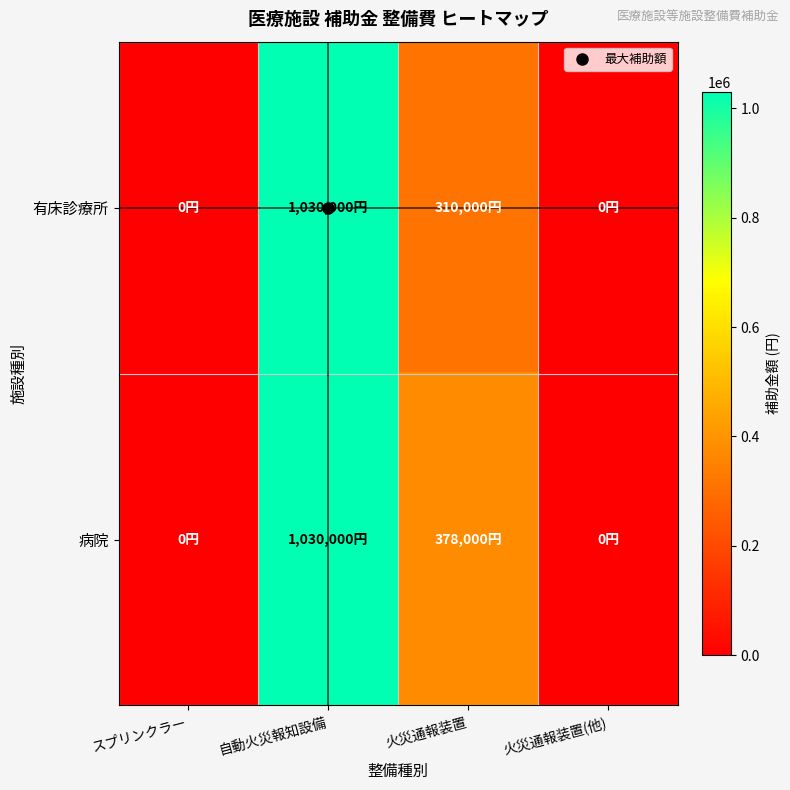

Reading right to left, extract all data points from this chart.

有床診療所: 火災通報装置(他)=0	火災通報装置=310000	自動火災報知設備=1030000	スプリンクラー=0
病院: 火災通報装置(他)=0	火災通報装置=378000	自動火災報知設備=1030000	スプリンクラー=0